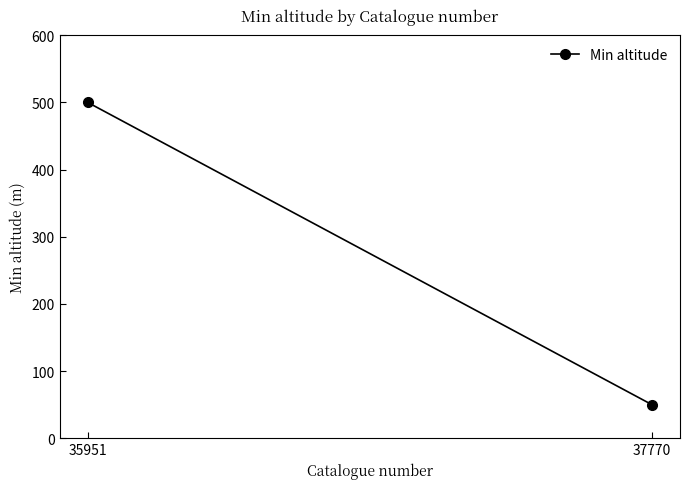

Is it true that the value at 35951 is 500?

True